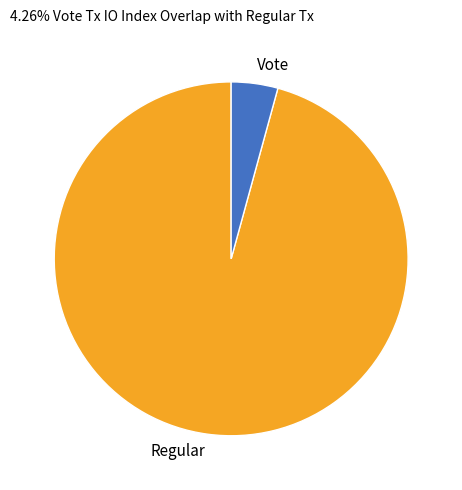

Do Vote and Regular together represent more than half of the pie?

Yes